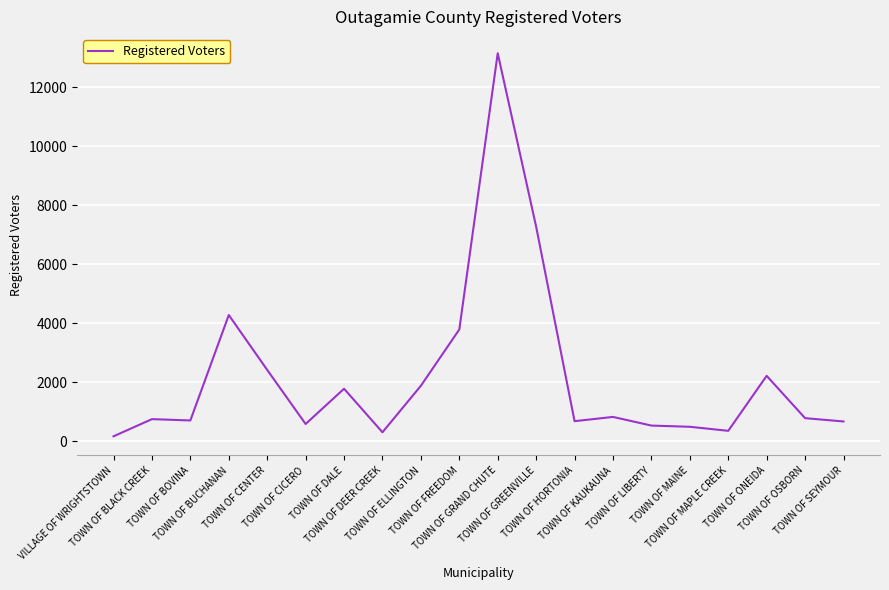

Which has a higher value, TOWN OF FREEDOM or TOWN OF SEYMOUR?

TOWN OF FREEDOM